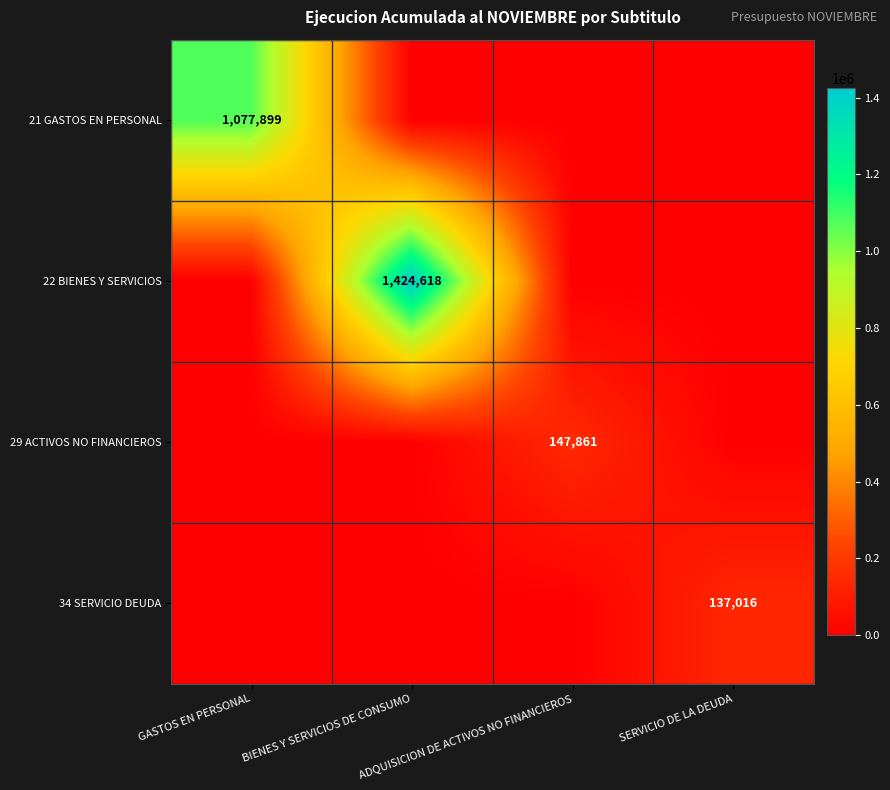

What is the difference between the maximum and minimum values in the 21 GASTOS EN PERSONAL series?

1077899